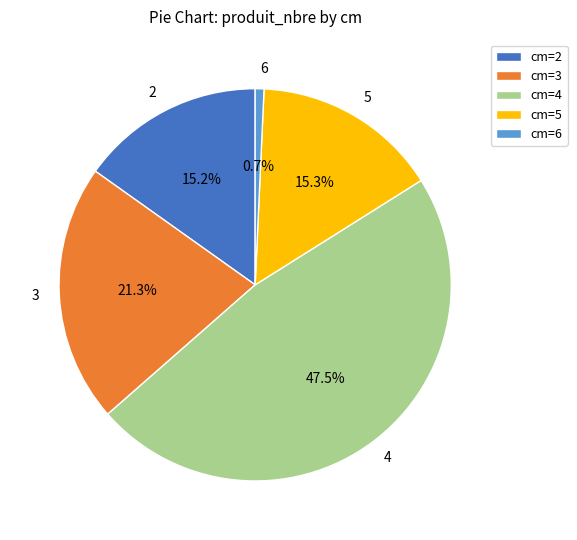

To the nearest percent, what portion does 5 represent?

15%